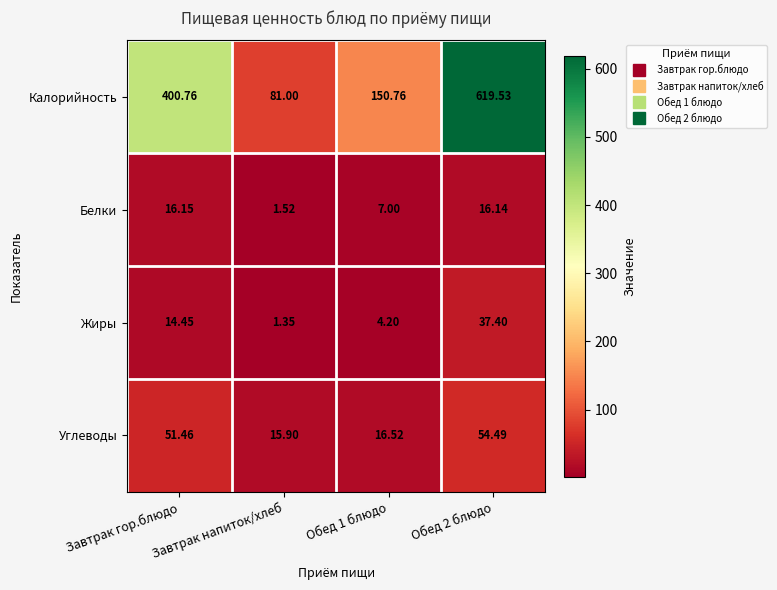

Which series has the largest total across all categories?

Калорийность